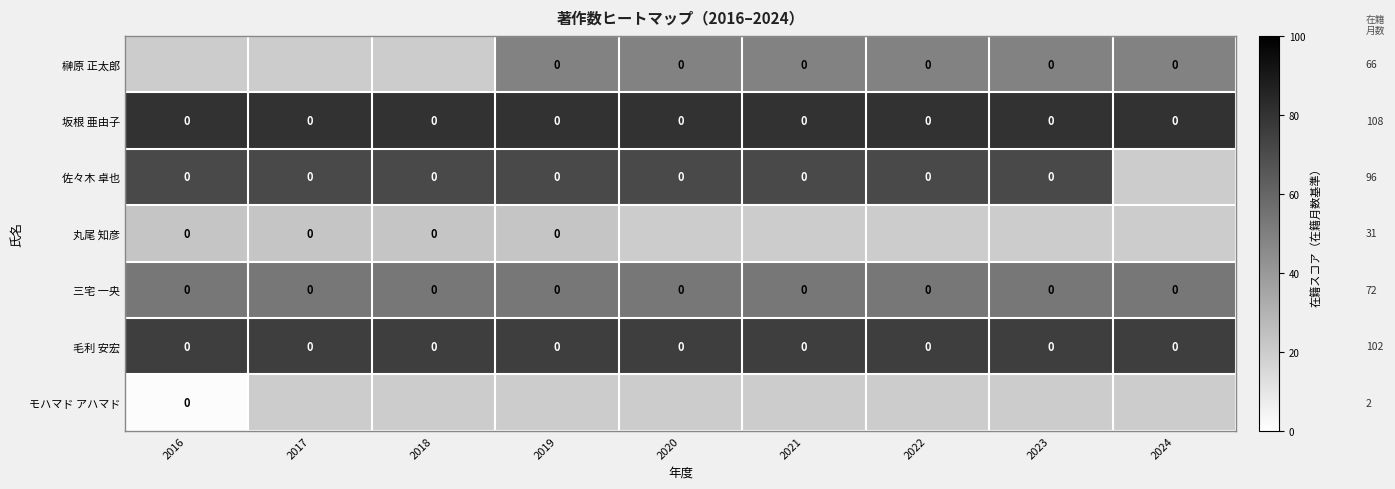

What is the smallest value displayed?

1.5